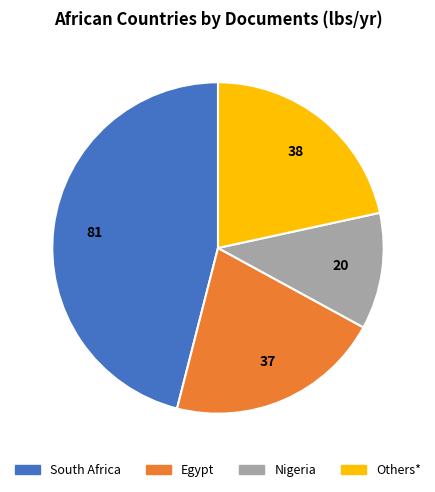

Does any single category account for the majority?

No